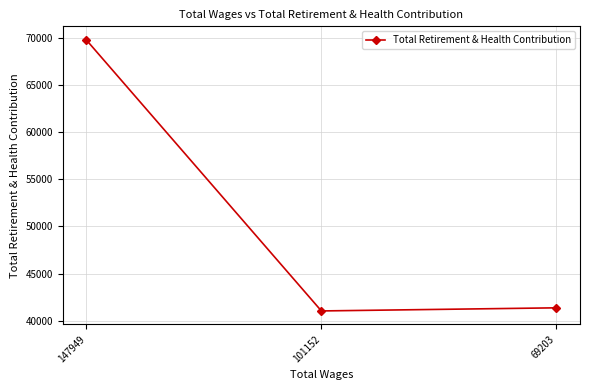

List the labels in order of value, largest first.

147949, 69203, 101152